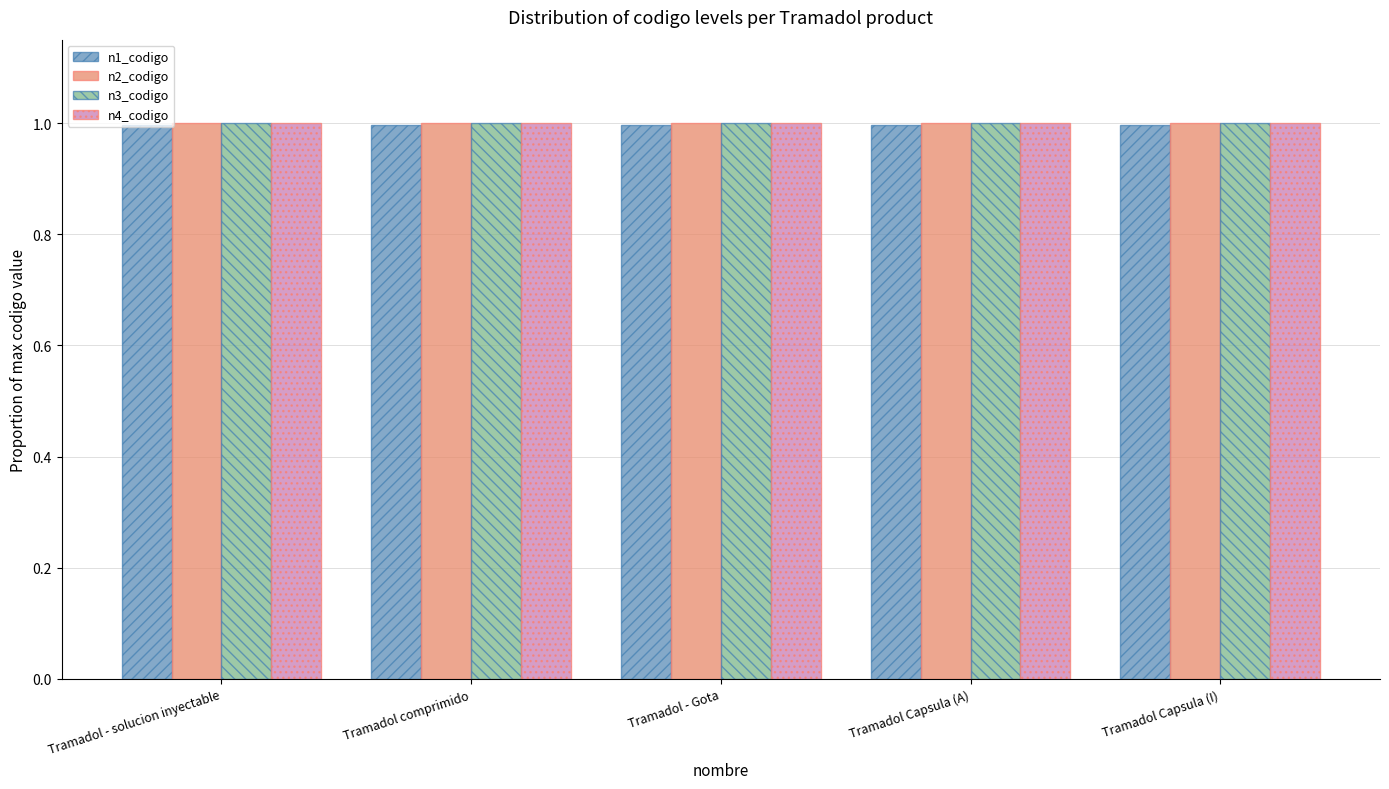

Reading right to left, transcribe all the data shown in this chart.

n1_codigo: Tramadol Capsula (I)=1.0	Tramadol Capsula (A)=1.0	Tramadol - Gota=1.0	Tramadol comprimido=1.0	Tramadol - solucion inyectable=1.0
n2_codigo: Tramadol Capsula (I)=1.0	Tramadol Capsula (A)=1.0	Tramadol - Gota=1.0	Tramadol comprimido=1.0	Tramadol - solucion inyectable=1.0
n3_codigo: Tramadol Capsula (I)=1.0	Tramadol Capsula (A)=1.0	Tramadol - Gota=1.0	Tramadol comprimido=1.0	Tramadol - solucion inyectable=1.0
n4_codigo: Tramadol Capsula (I)=1.0	Tramadol Capsula (A)=1.0	Tramadol - Gota=1.0	Tramadol comprimido=1.0	Tramadol - solucion inyectable=1.0